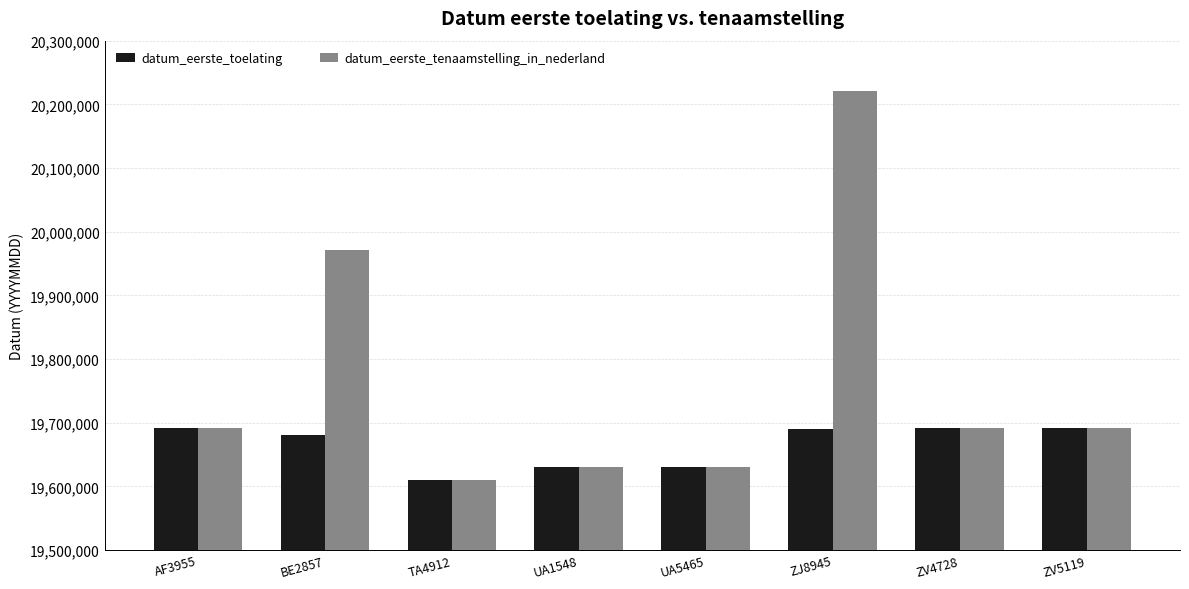

Which series has the largest total across all categories?

datum_eerste_tenaamstelling_in_nederland